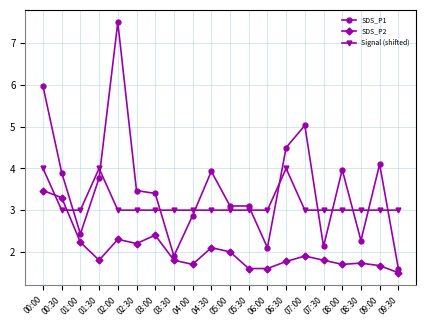

What is the difference between the Signal (shifted) values at 03:30 and 06:30?

1.0